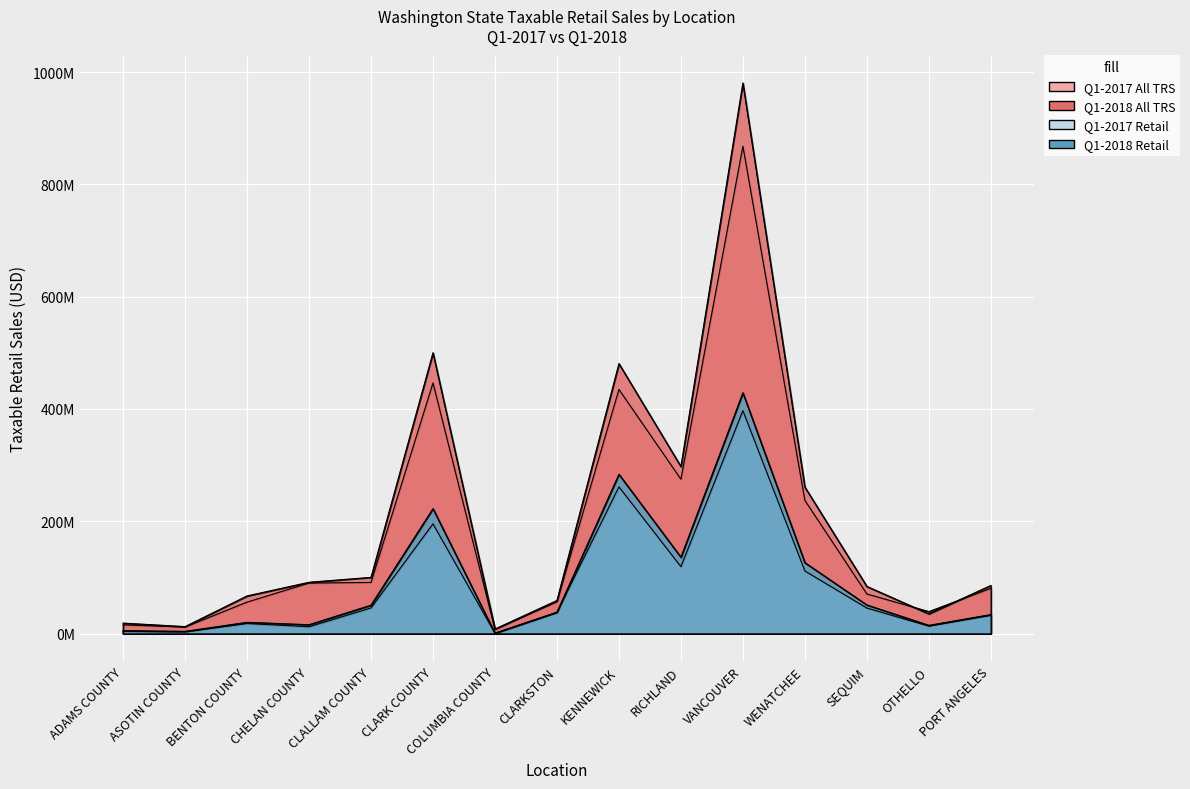

Count the number of categories in the chart.

15